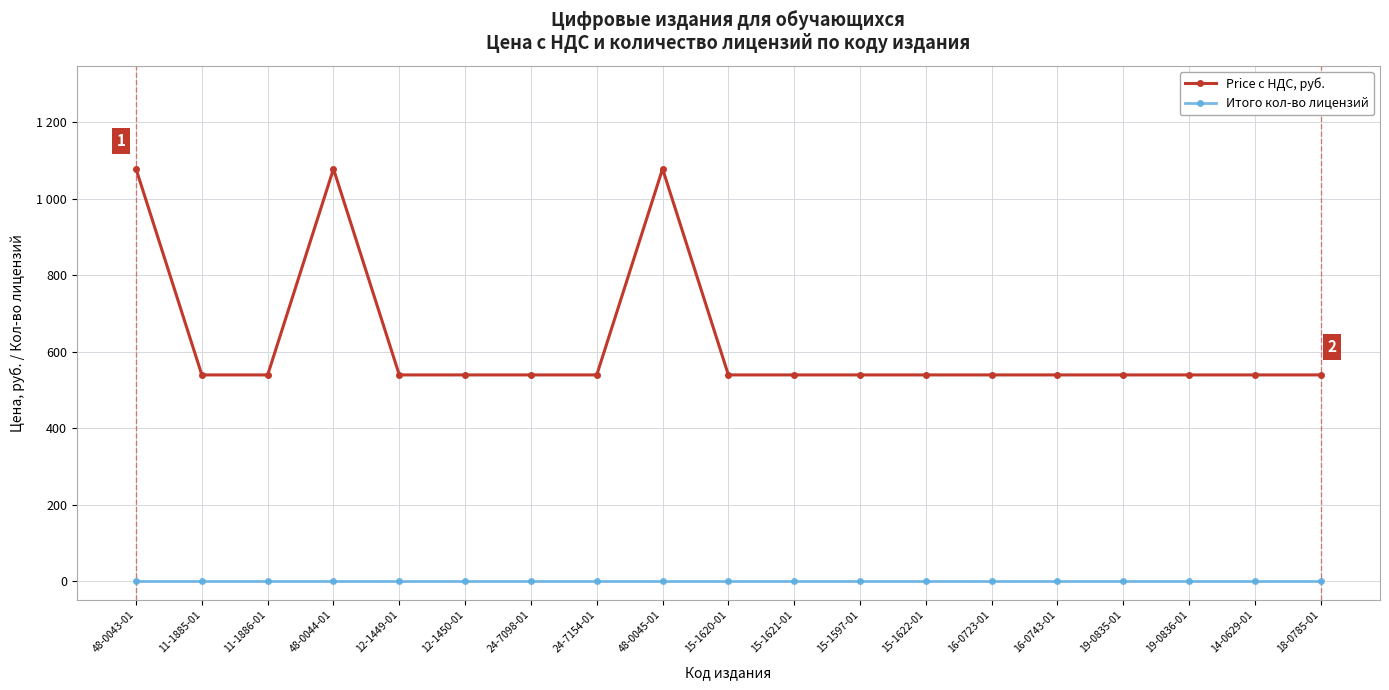

Between 24-7154-01 and 48-0043-01, which is larger?

48-0043-01